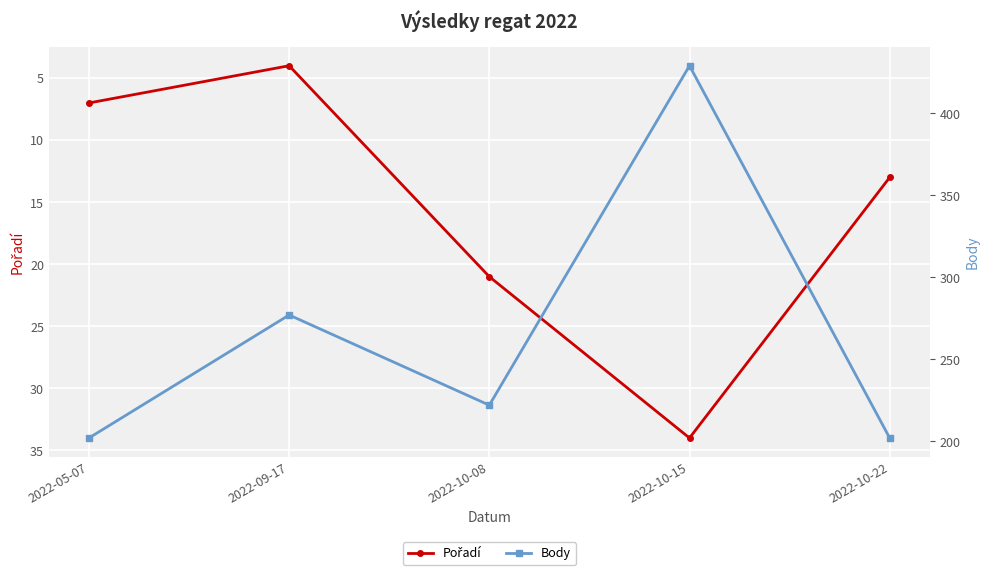

Count the Pořadí values in the range 7 to 21.

3